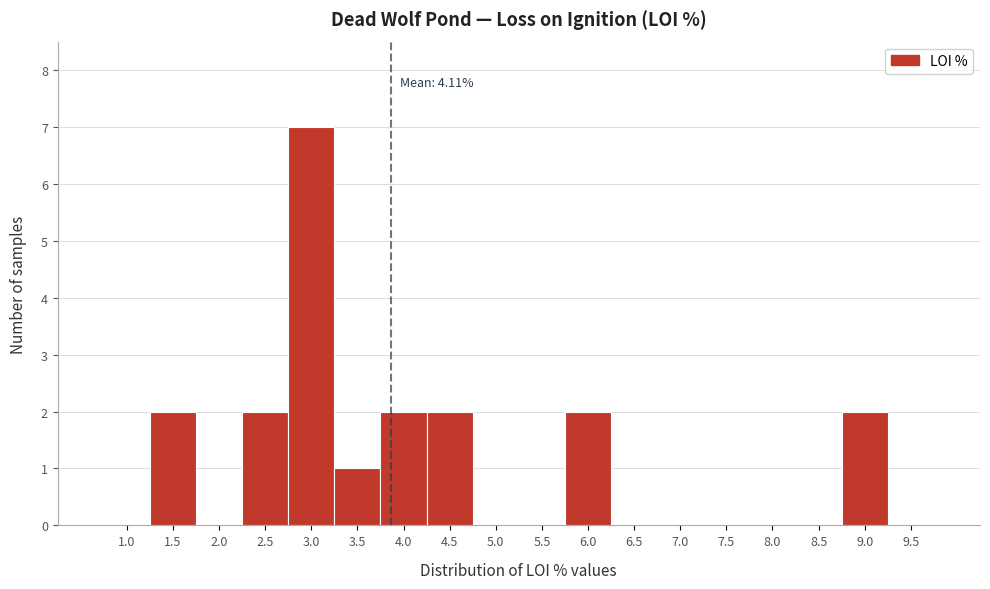

Reading left to right, what are all the values shown in this chart?

1.0=0	1.5=2	2.0=0	2.5=2	3.0=7	3.5=1	4.0=2	4.5=2	5.0=0	5.5=0	6.0=2	6.5=0	7.0=0	7.5=0	8.0=0	8.5=0	9.0=2	9.5=0